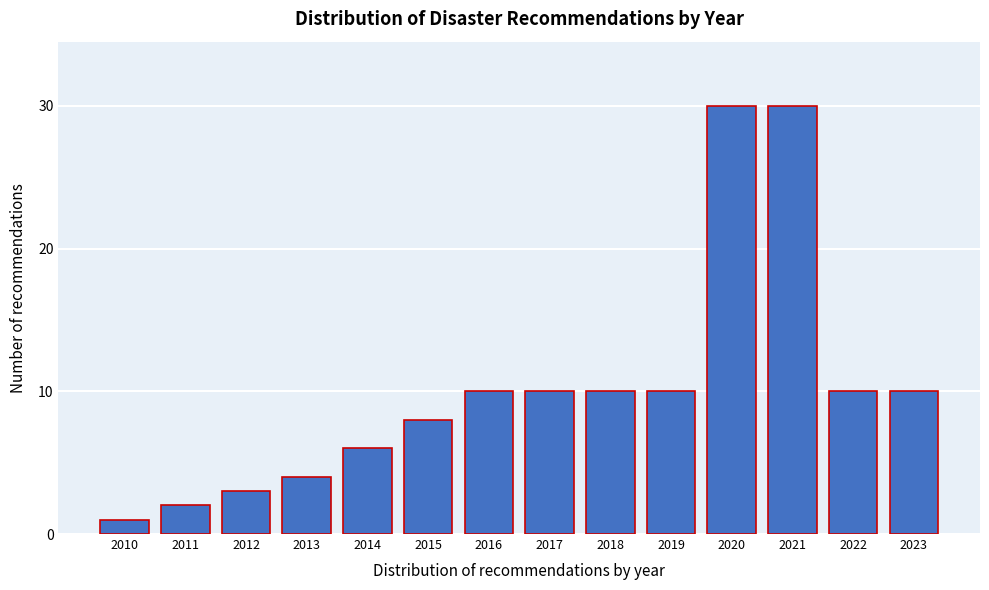

Reading left to right, what are all the values shown in this chart?

2010=1	2011=2	2012=3	2013=4	2014=6	2015=8	2016=10	2017=10	2018=10	2019=10	2020=30	2021=30	2022=10	2023=10